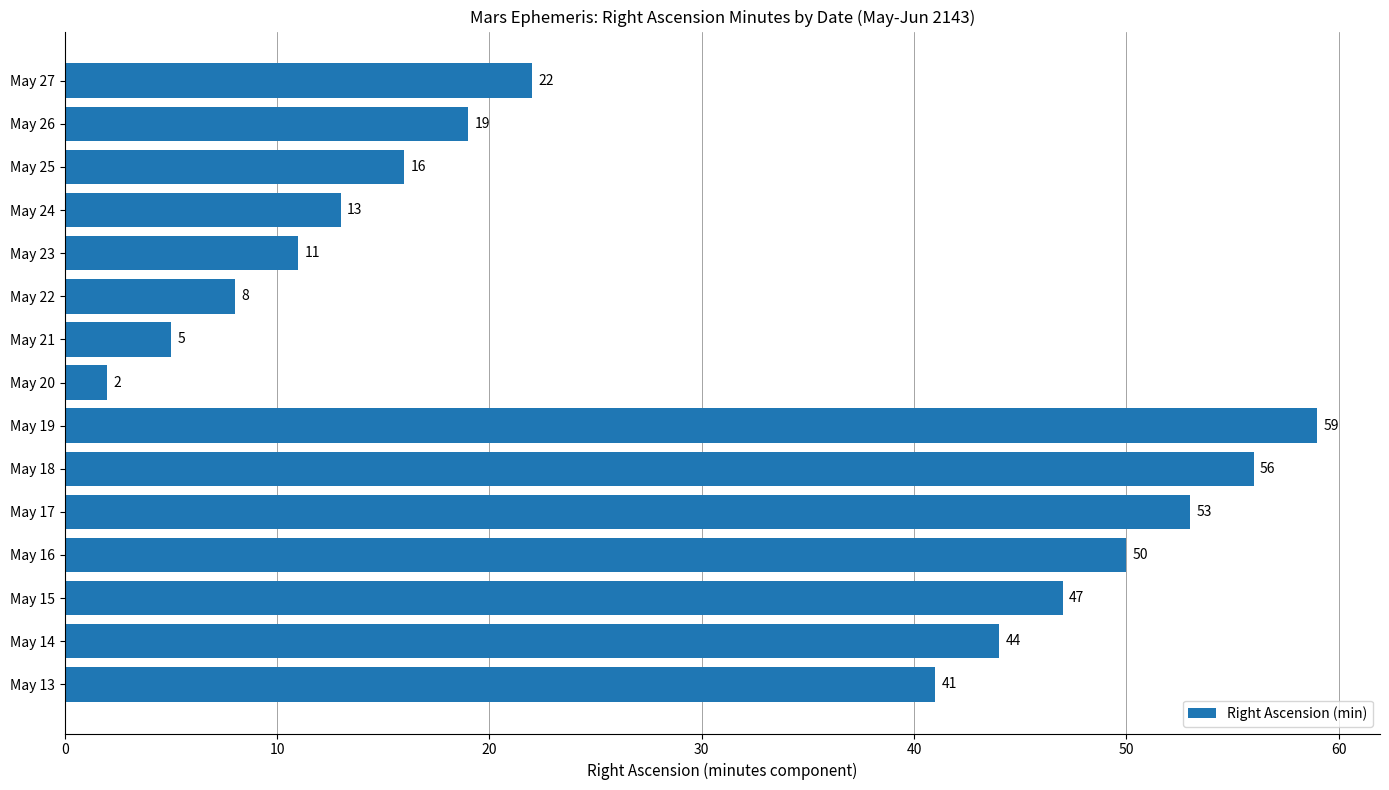

List the labels in order of value, largest first.

May 19, May 18, May 17, May 16, May 15, May 14, May 13, May 27, May 26, May 25, May 24, May 23, May 22, May 21, May 20